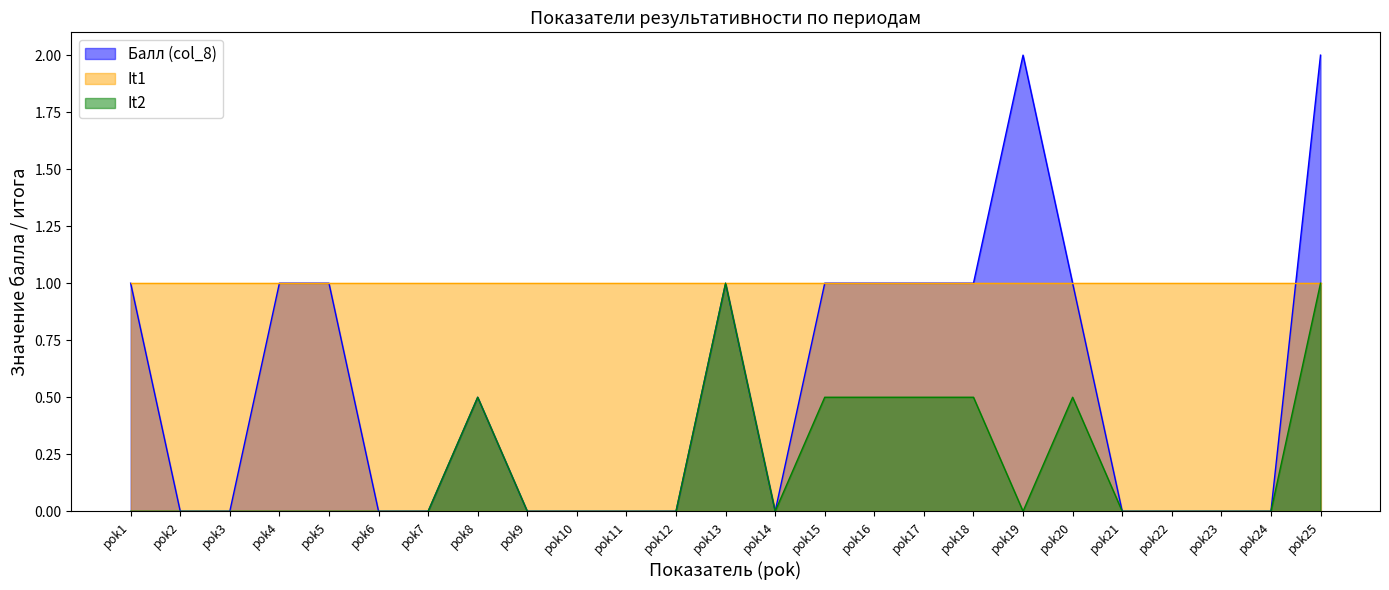

List the series in order of their overall mean, highest first.

It1, Балл (col_8), It2